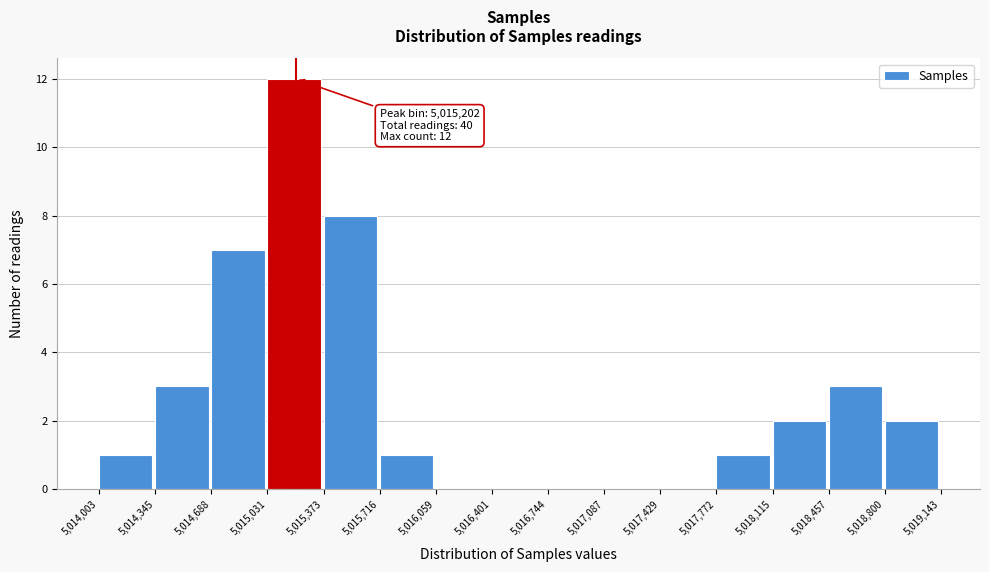

Which range on the x-axis has the tallest bar?

5,015,031 to 5,015,373